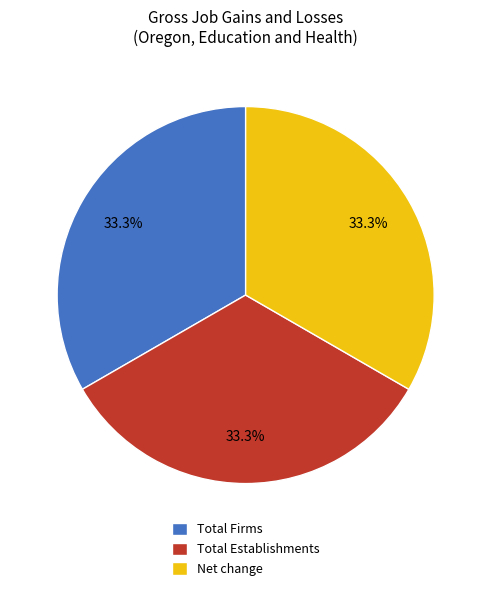

How many segments does this pie chart have?

3